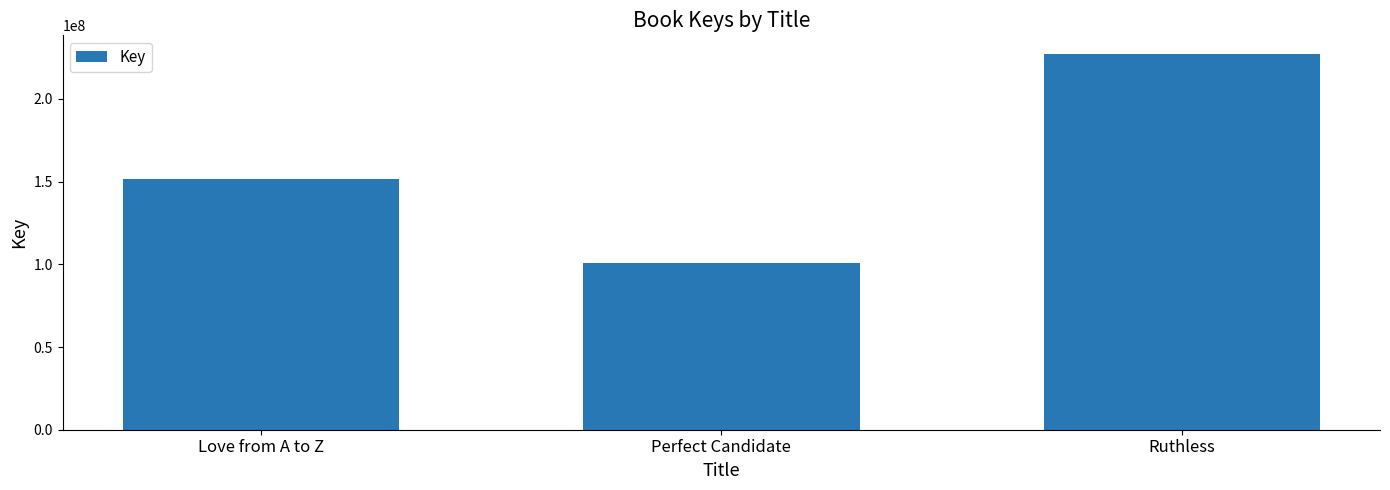

Rank the categories by value from lowest to highest.

Perfect Candidate, Love from A to Z, Ruthless